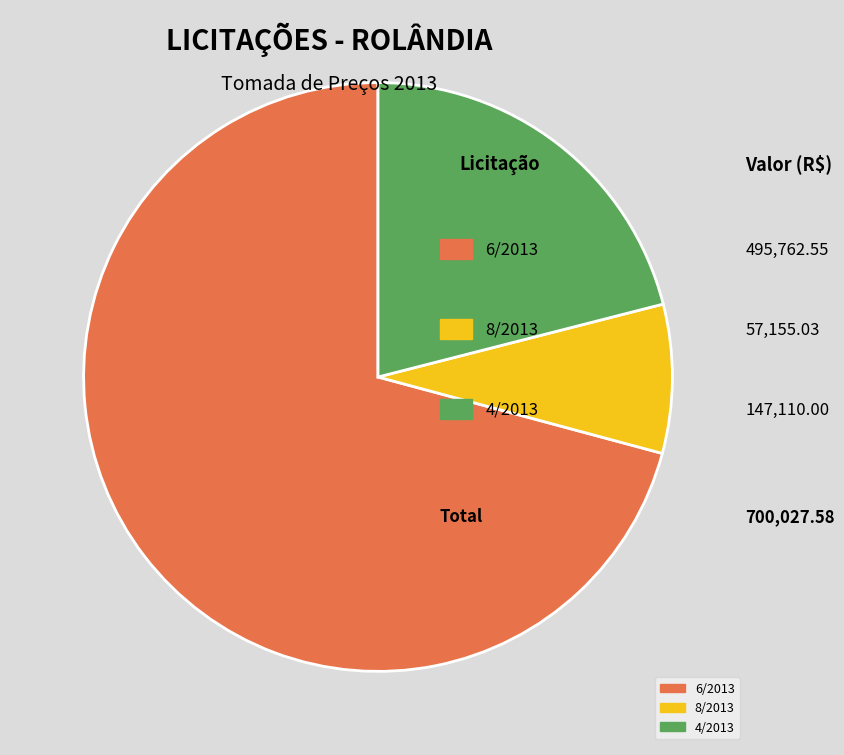

Approximately how many times larger is the value at 4/2013 compared to 8/2013?

2.6